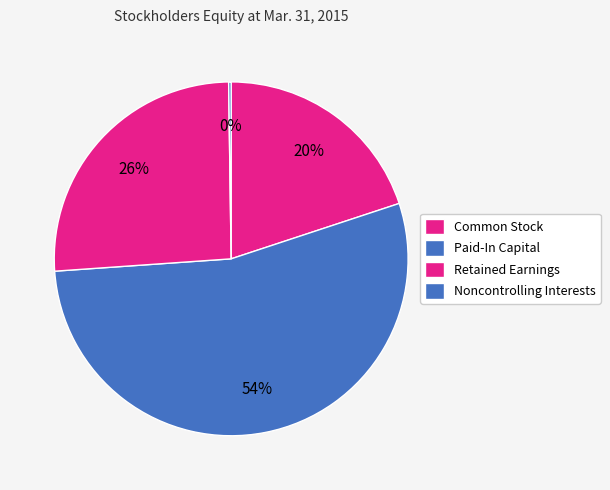

To the nearest percent, what is the combined percentage of Common Stock and Noncontrolling Interests?

20%